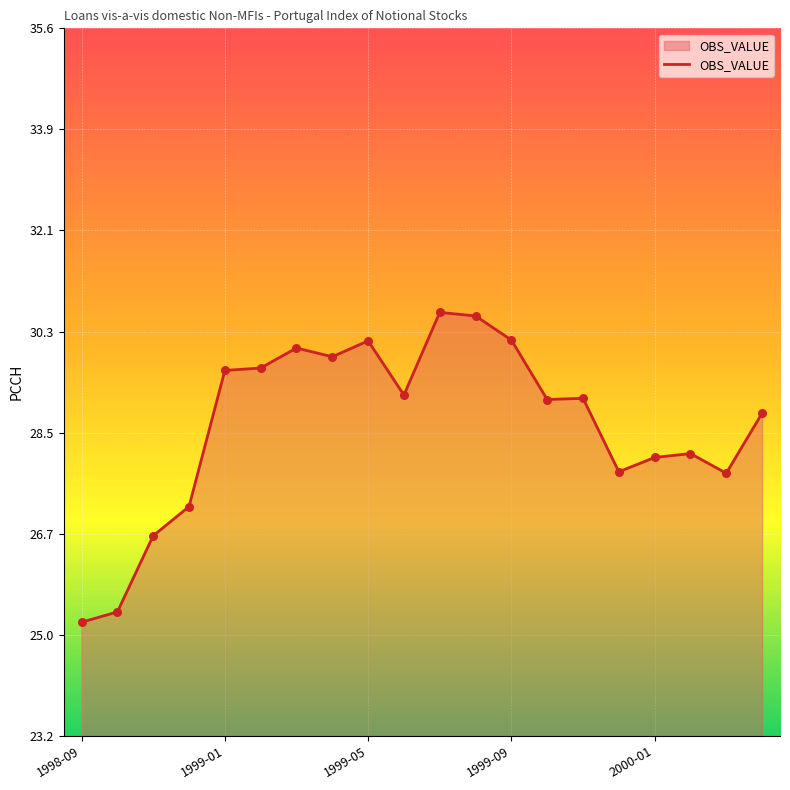

What is the maximum value shown in the chart?

30.6